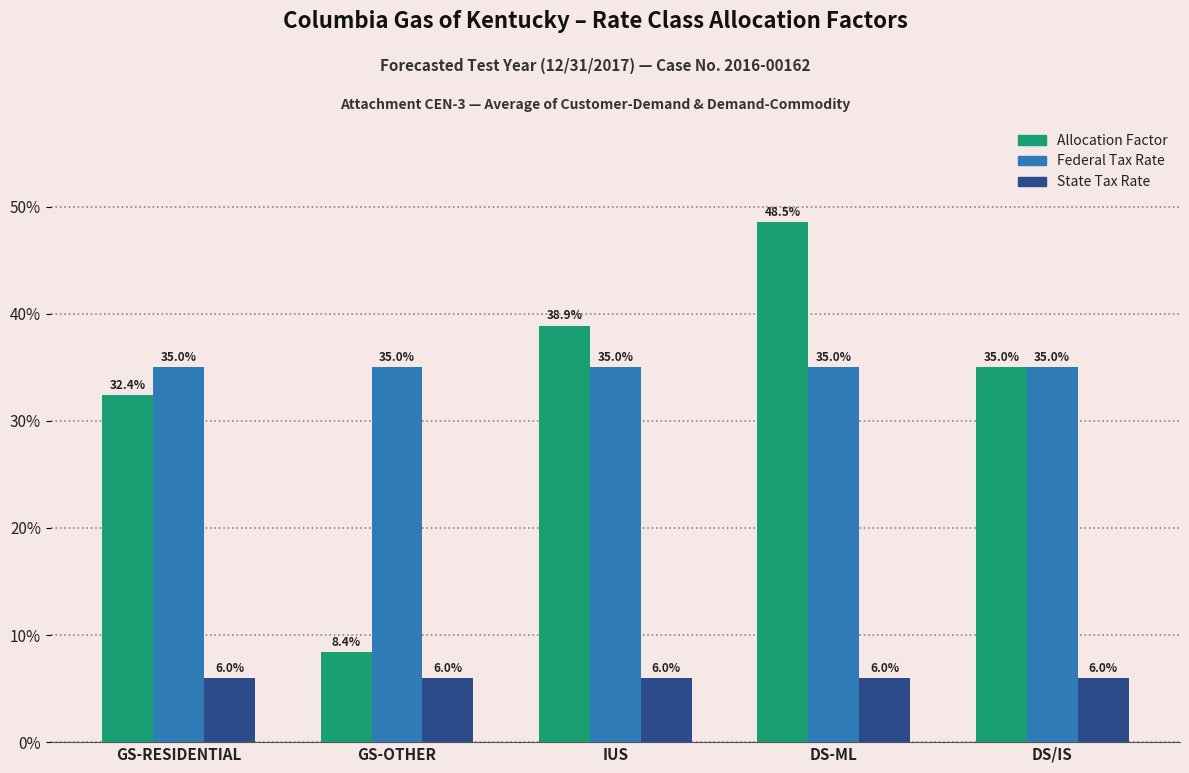

Rank the series at GS-OTHER from lowest to highest value.

State Tax Rate, Allocation Factor, Federal Tax Rate